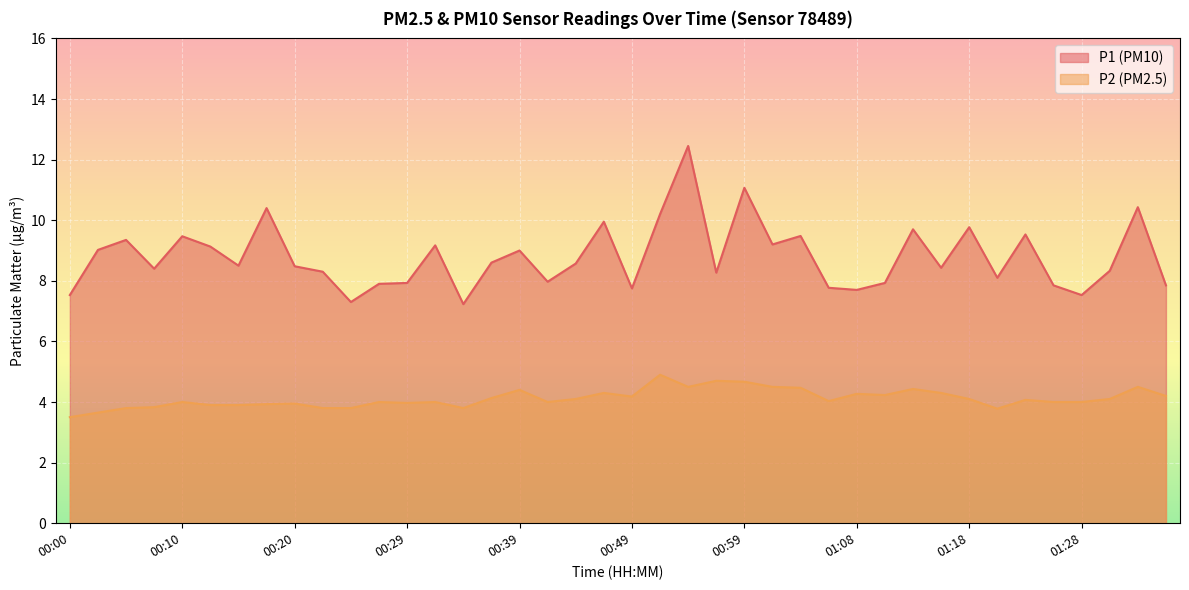

At which label does P2 reach its peak?

00:51